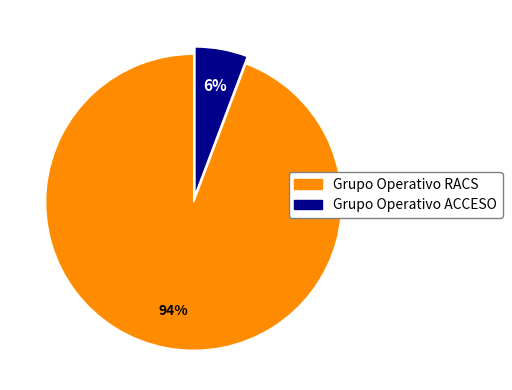

Does any single category account for the majority?

Yes